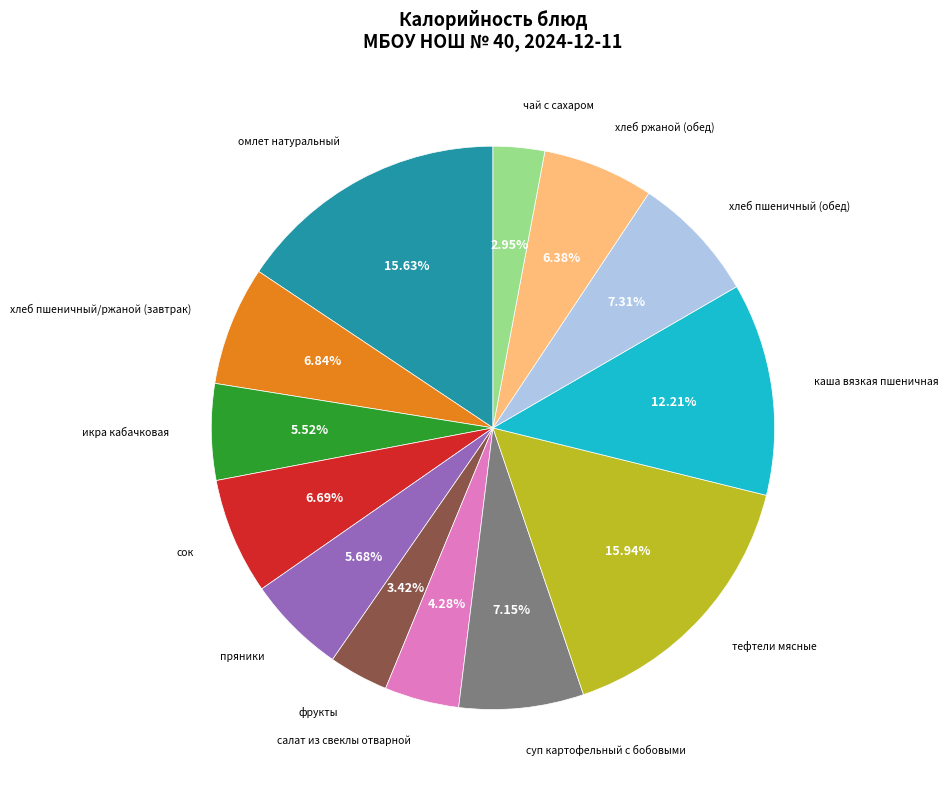

Is there a majority slice in this chart?

No